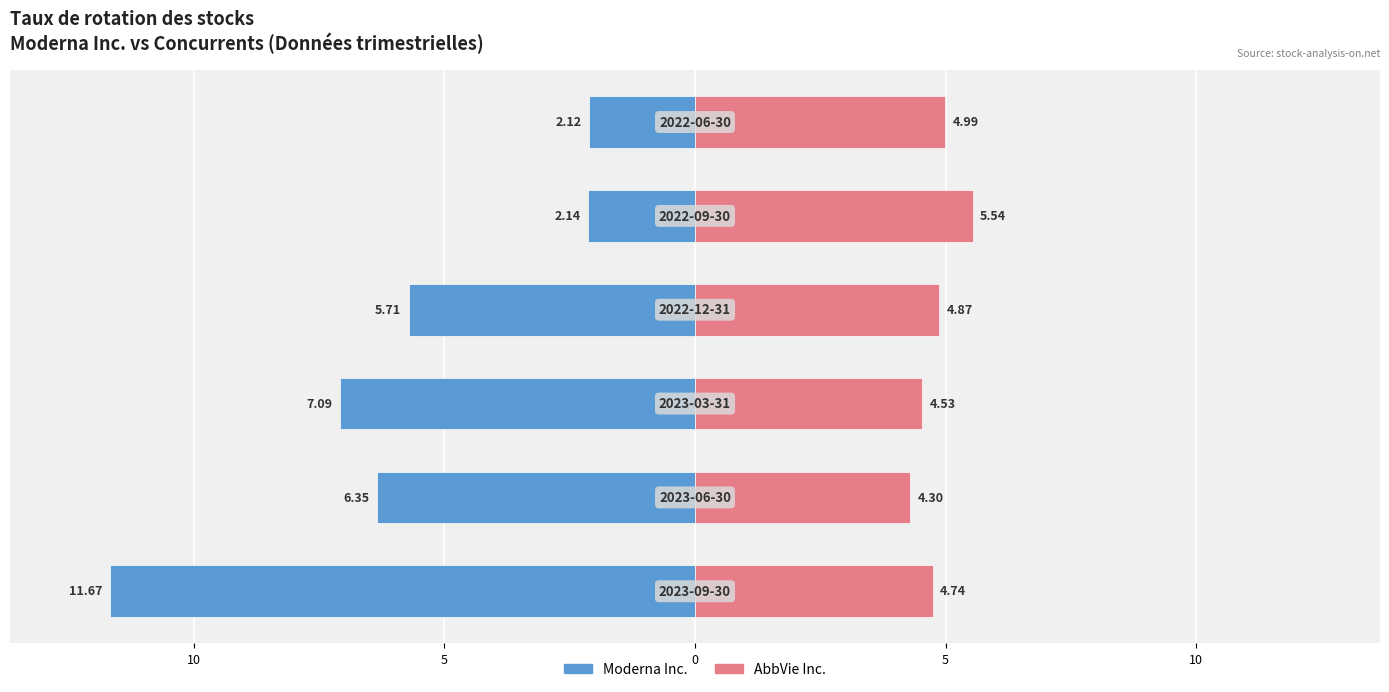

Is it true that AbbVie Inc. equals 1.8 at 0?

False